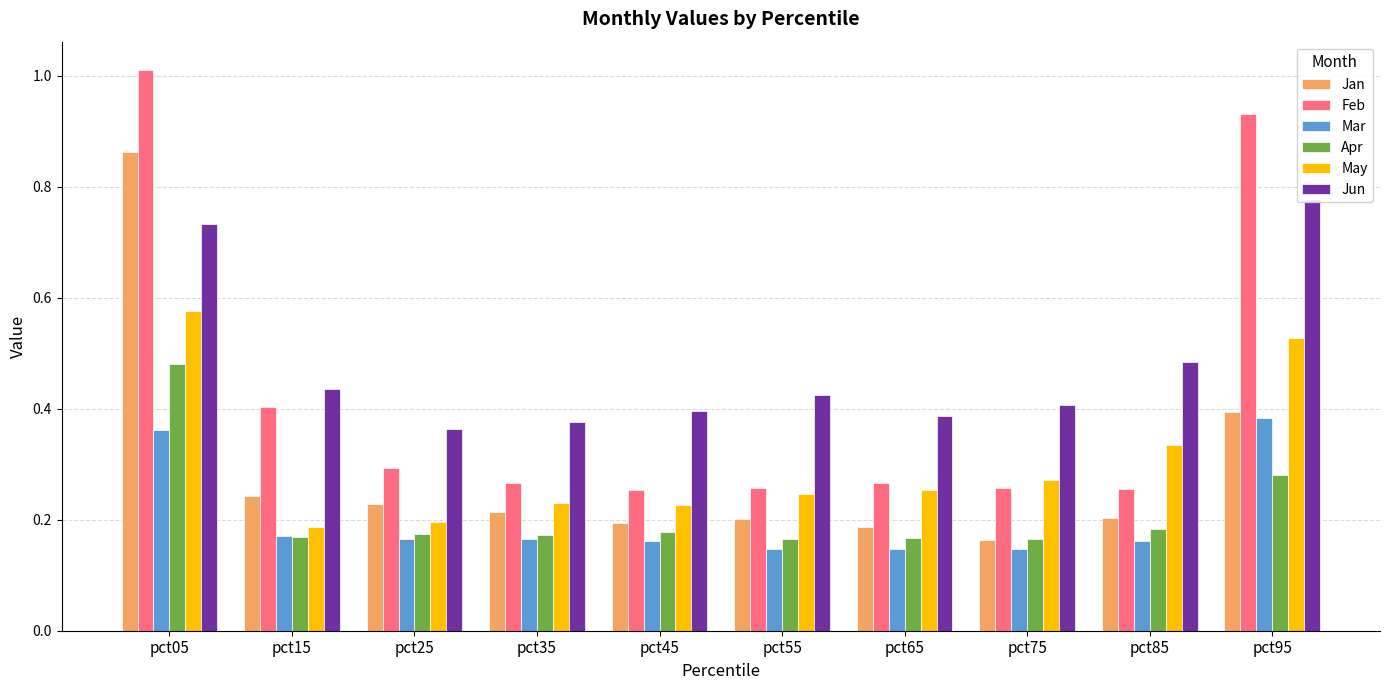

Reading right to left, what are all the values shown in this chart?

Jan: 0.4	0.2	0.2	0.2	0.2	0.2	0.2	0.2	0.2	0.9
Feb: 0.9	0.3	0.3	0.3	0.3	0.3	0.3	0.3	0.4	1.0
Mar: 0.4	0.2	0.1	0.1	0.1	0.2	0.2	0.2	0.2	0.4
Apr: 0.3	0.2	0.2	0.2	0.2	0.2	0.2	0.2	0.2	0.5
May: 0.5	0.3	0.3	0.3	0.2	0.2	0.2	0.2	0.2	0.6
Jun: 0.8	0.5	0.4	0.4	0.4	0.4	0.4	0.4	0.4	0.7